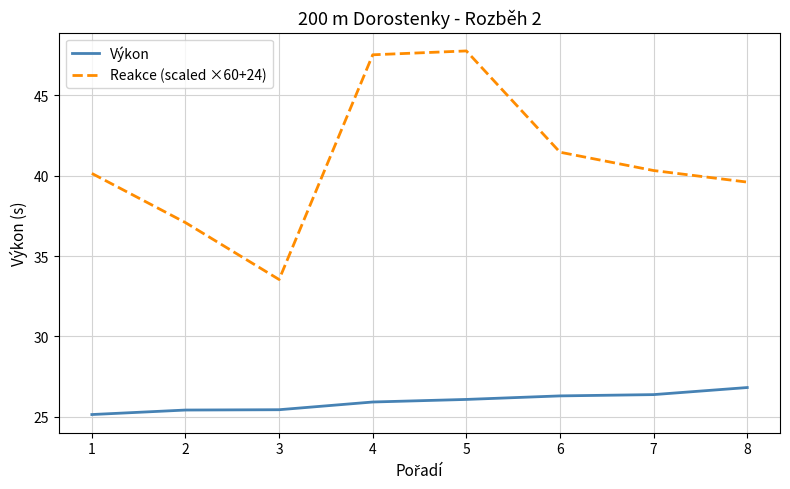

Is it true that Výkon equals 11.2 at 7?

False